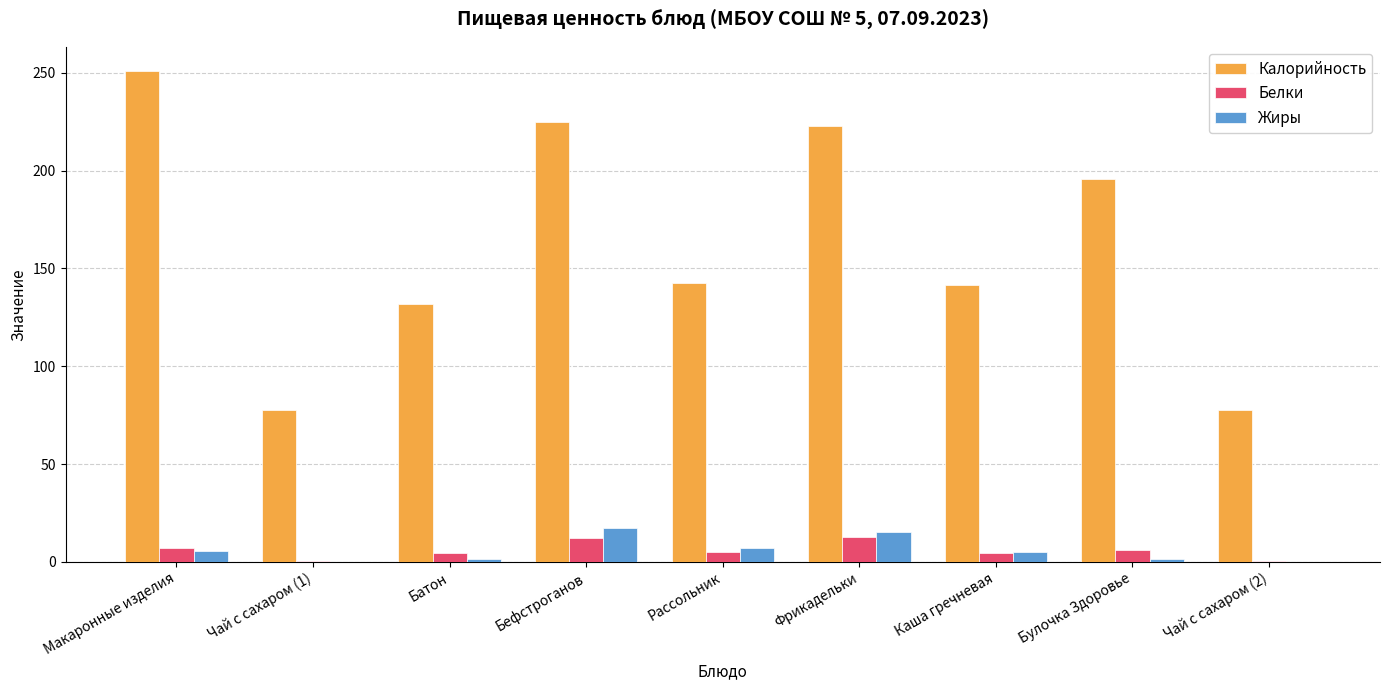

Which label corresponds to the largest value in the chart?

Макаронные изделия